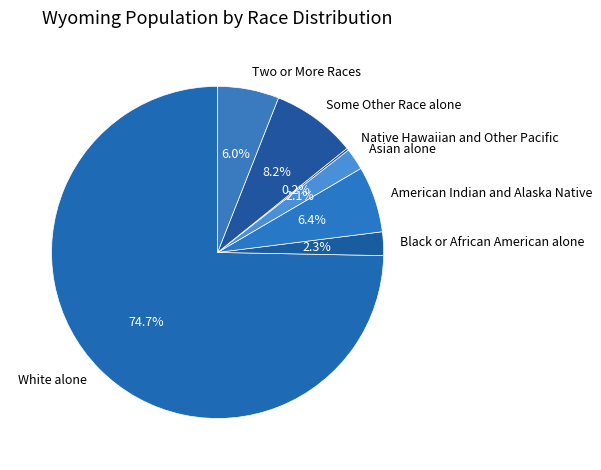

Which category accounts for the majority?

White alone